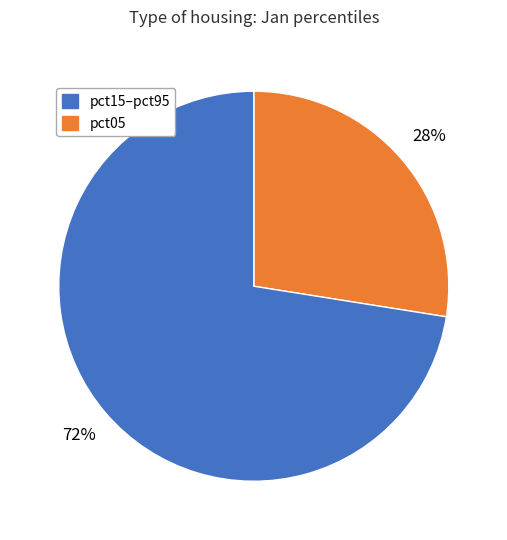

Is there any slice that represents more than half of the pie?

Yes